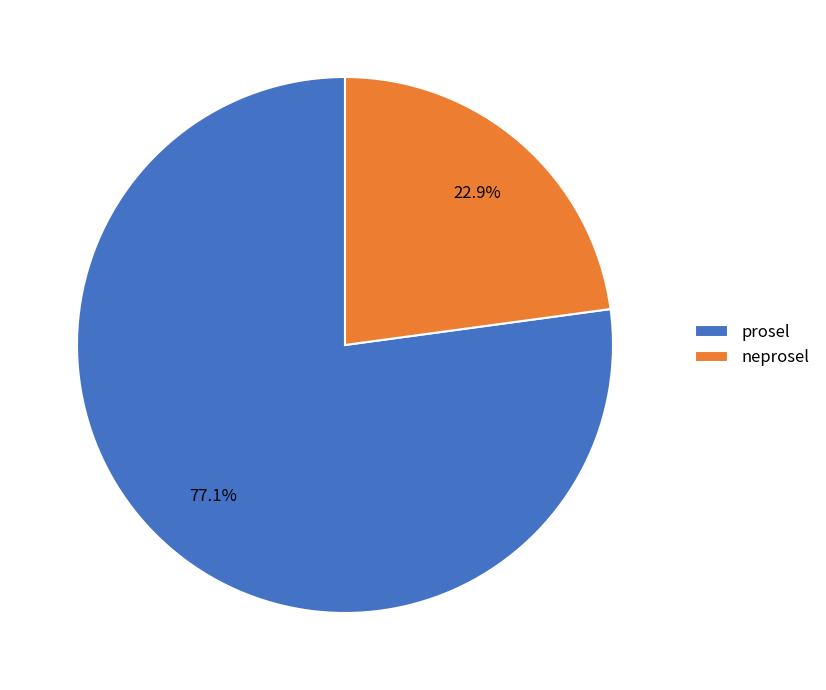

Combined, do neprosel and prosel account for over 50%?

Yes